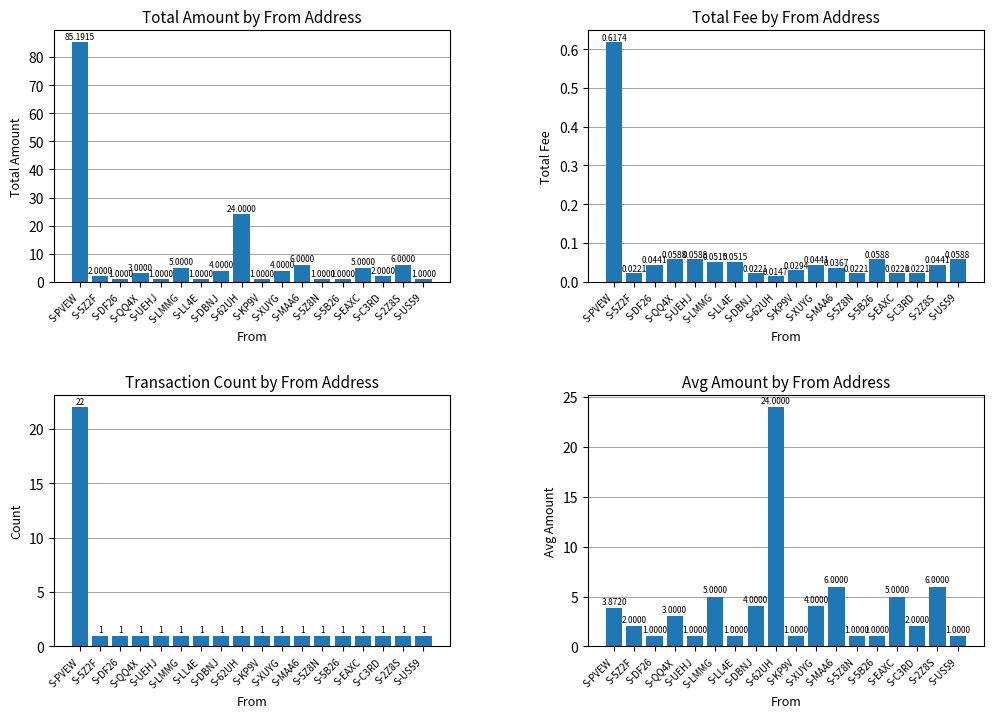

What is the difference between the maximum and minimum values in the Transaction Count series?

21.0